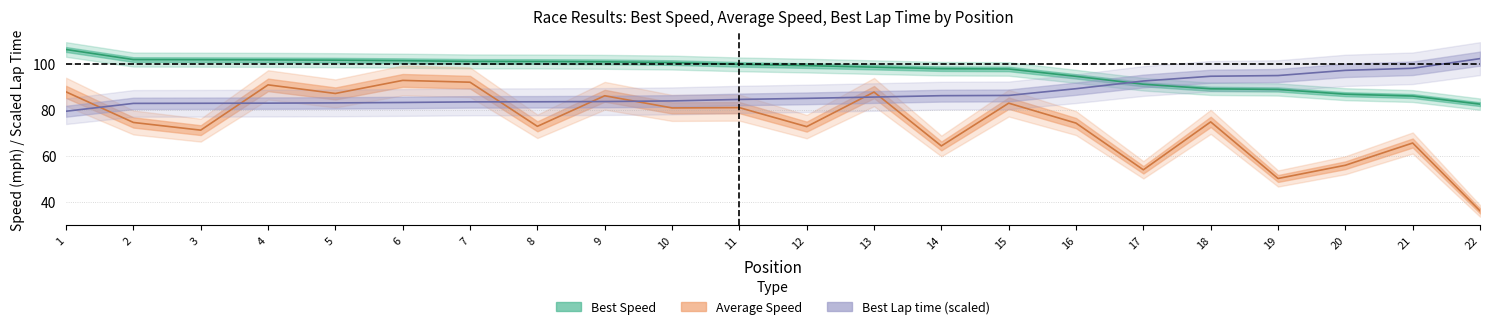

Reading left to right, transcribe all the data shown in this chart.

Best Lap time: 1=79.3	2=82.7	3=82.7	4=82.8	5=82.9	6=83.1	7=83.3	8=83.4	9=83.5	10=83.8	11=84.4	12=84.9	13=85.4	14=86.0	15=86.1	16=89.1	17=92.4	18=94.5	19=94.8	20=97.0	21=97.9	22=102.1
Best Speed: 1=106.1	2=101.7	3=101.7	4=101.6	5=101.5	6=101.2	7=100.9	8=100.9	9=100.7	10=100.4	11=99.6	12=99.1	13=98.4	14=97.8	15=97.6	16=94.4	17=91.0	18=89.0	19=88.7	20=86.7	21=85.9	22=82.3
Average Speed: 1=87.7	2=74.4	3=71.1	4=90.7	5=87.0	6=92.7	7=91.9	8=72.7	9=86.0	10=80.7	11=80.8	12=72.6	13=87.6	14=64.2	15=82.8	16=74.1	17=53.8	18=74.6	19=50.1	20=55.8	21=65.5	22=36.0